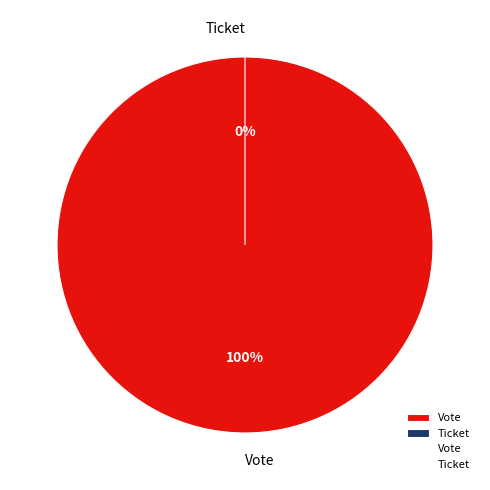

What percentage is NOT represented by Ticket?

100.0%